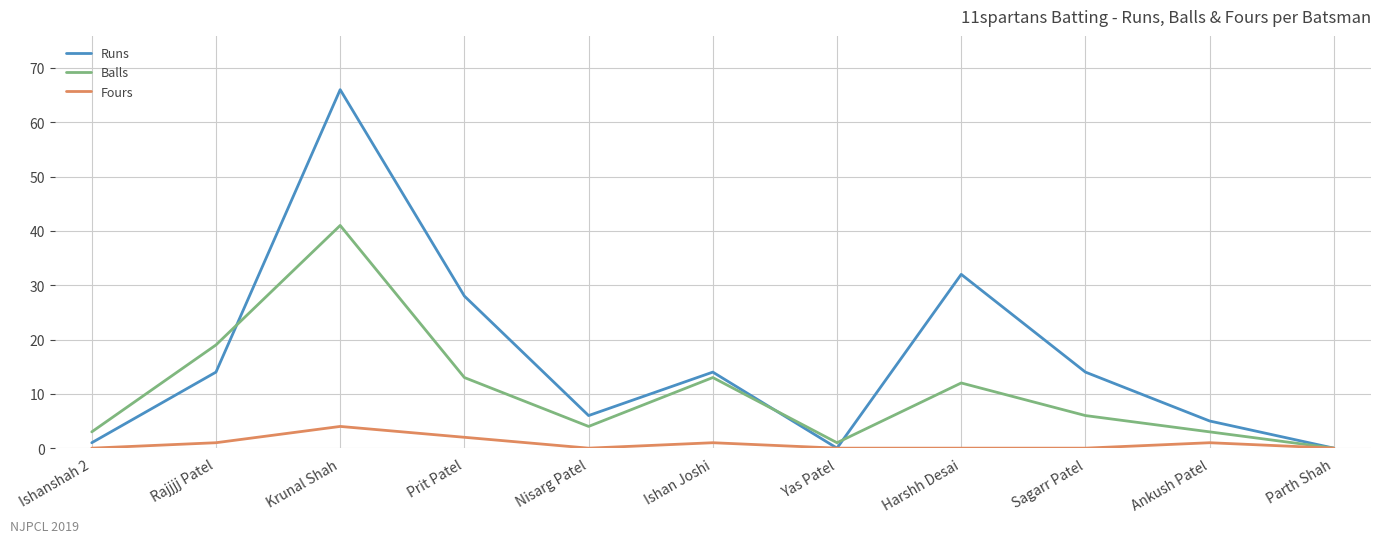

Rank the series by their maximum value, from highest to lowest.

Runs, Balls, Fours